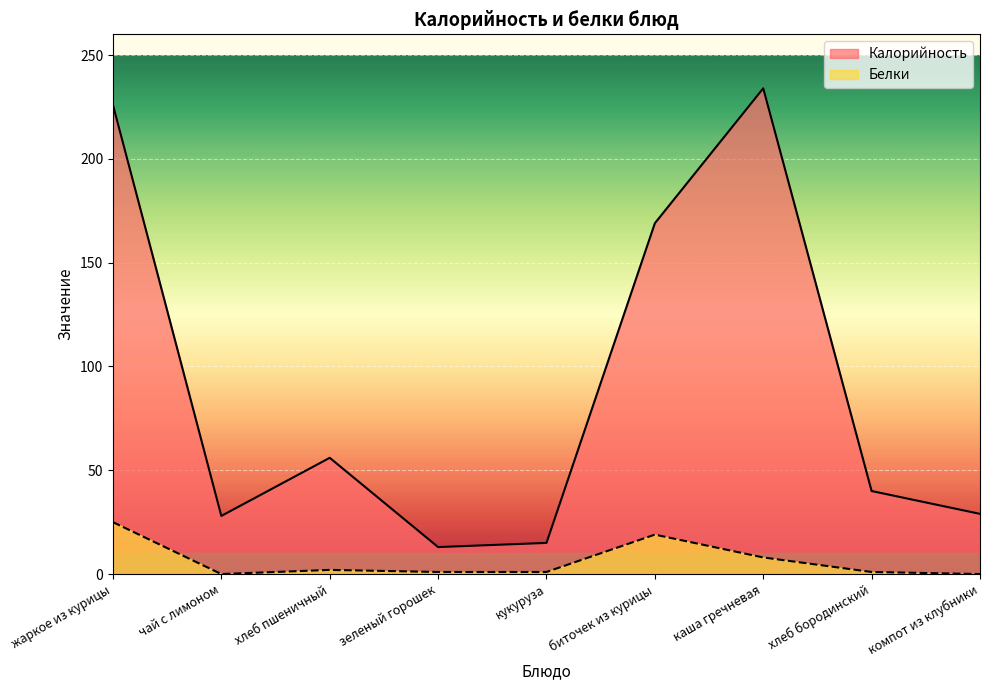

Rank the series by their average value, from lowest to highest.

Белки, Калорийность